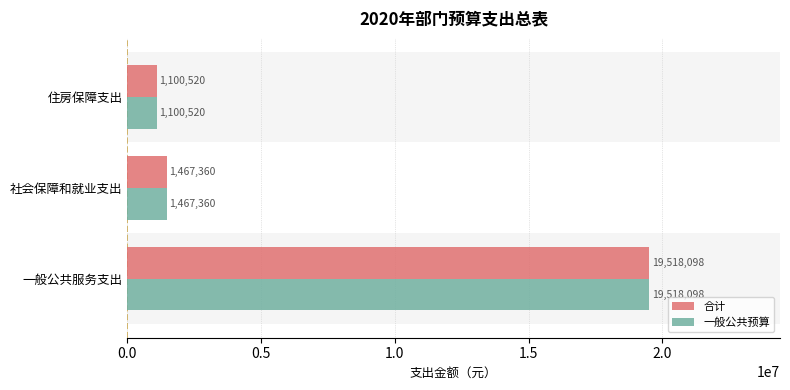

At which label does 合计 reach its minimum?

住房保障支出